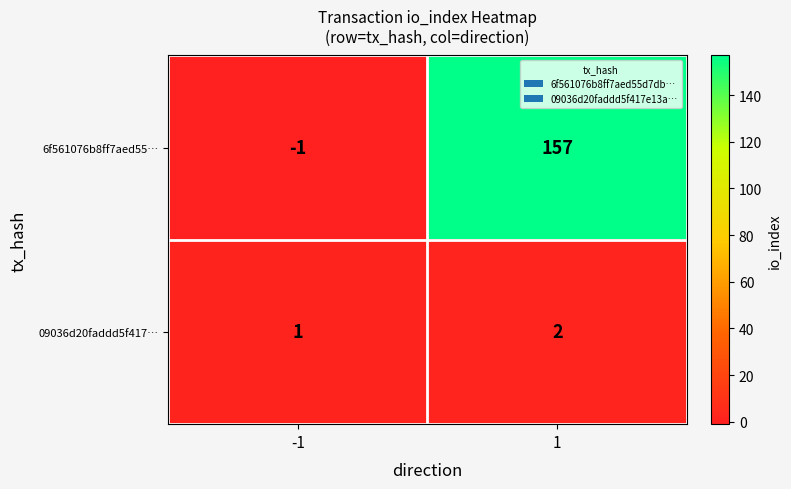

Reading right to left, extract all data points from this chart.

6f561076b8ff7aed55…: 157	-1
09036d20faddd5f417…: 2	1